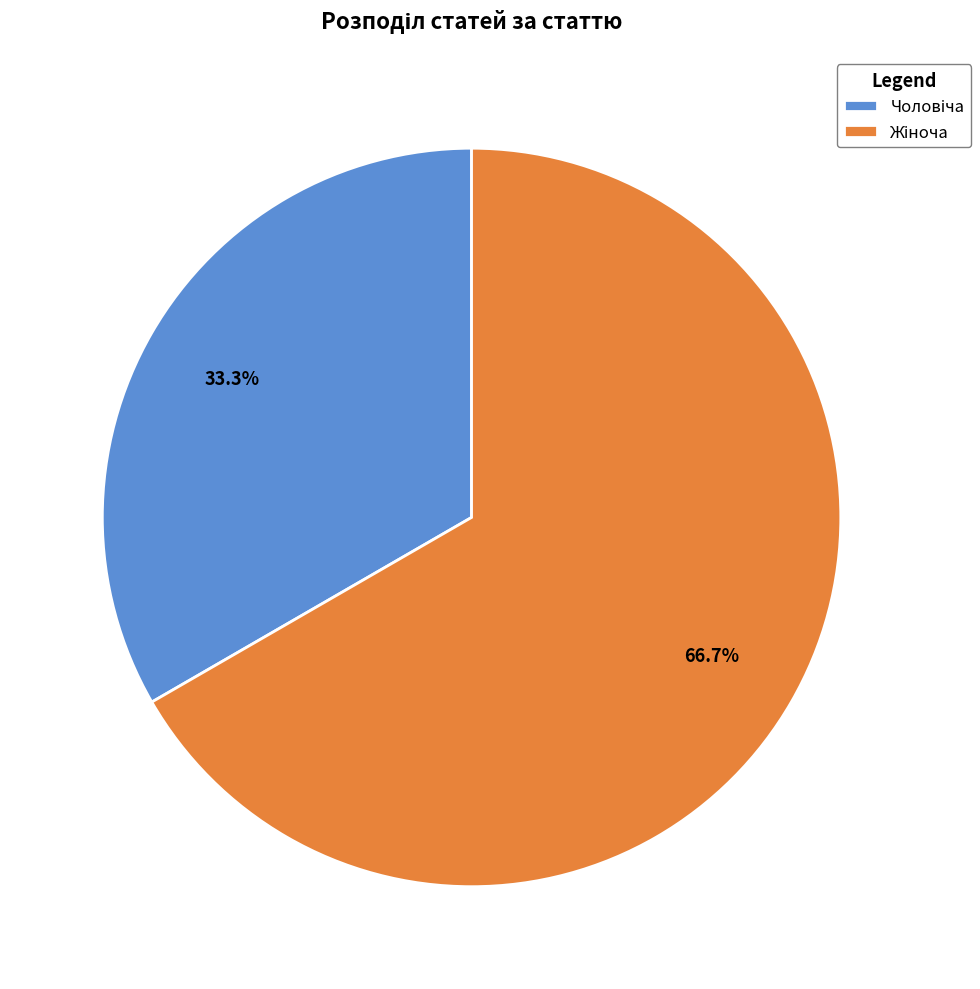

Is there a majority slice in this chart?

Yes